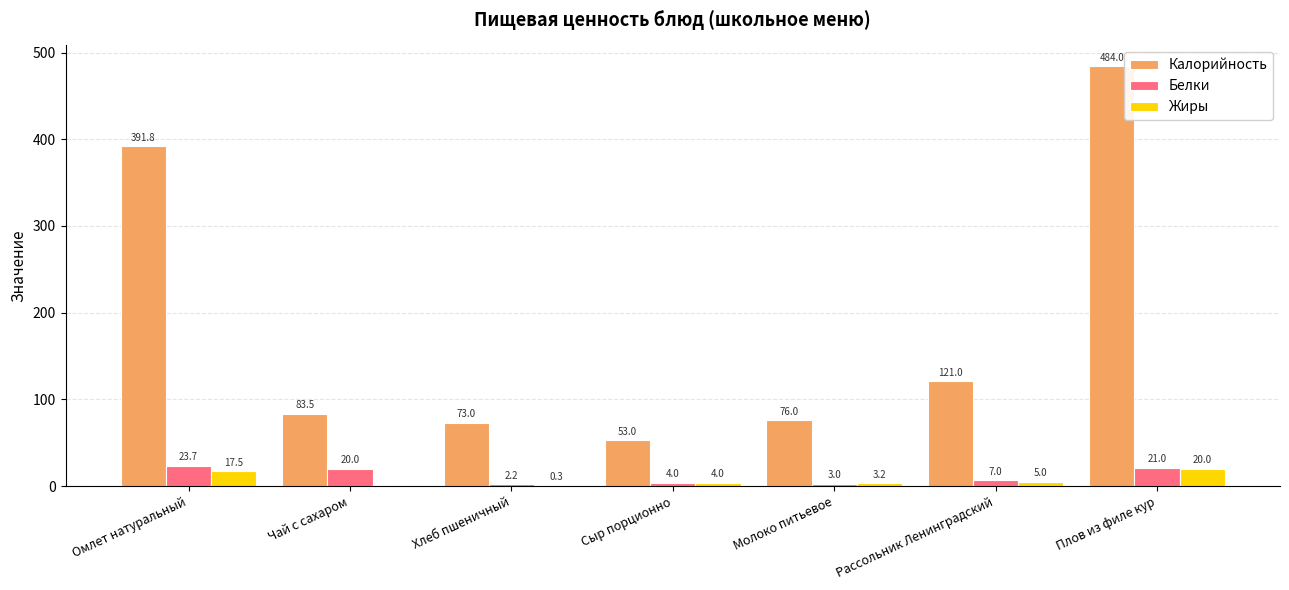

At which category does the chart reach its peak across all series?

Плов из филе кур